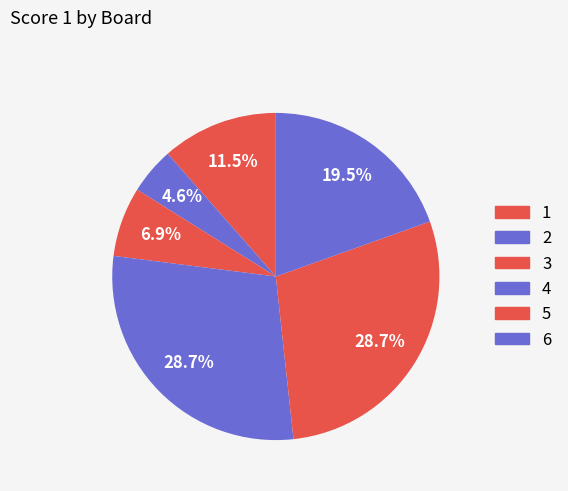

What is the total percentage of 5 and 2?

33.3%